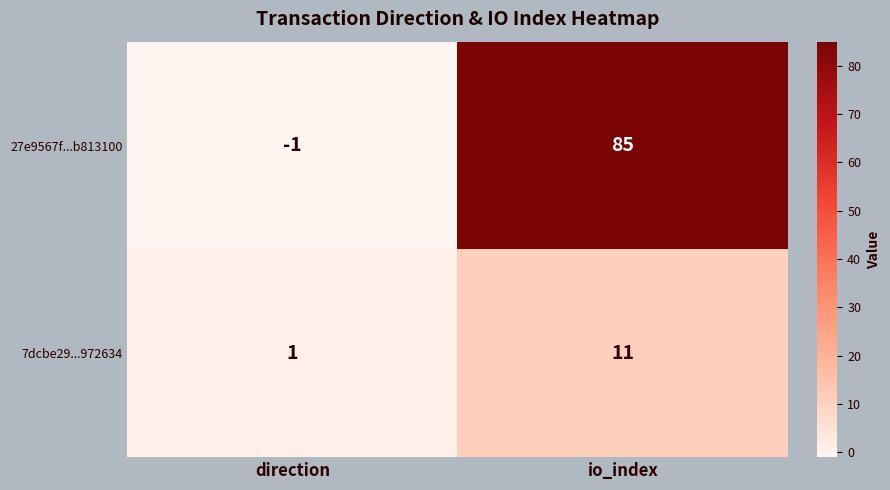

The value of 7dcbe29...972634 at direction is 1. True or false?

True